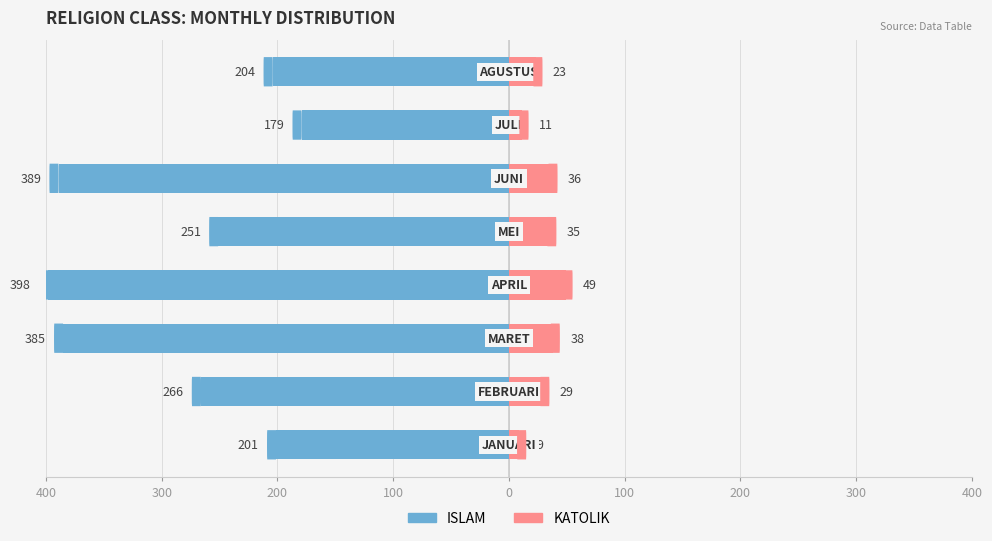

What is the sum of all KATOLIK values?

230